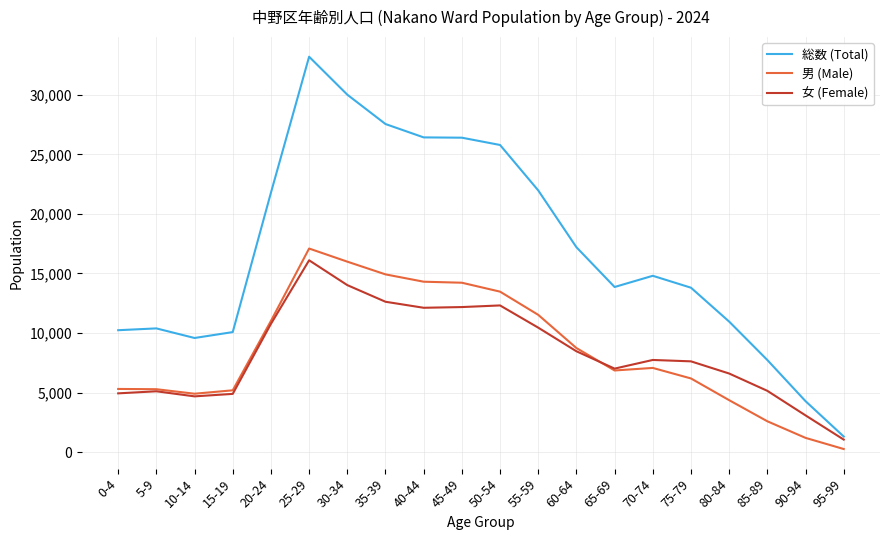

At which label is 女 (Female) closest to 8576?

60-64